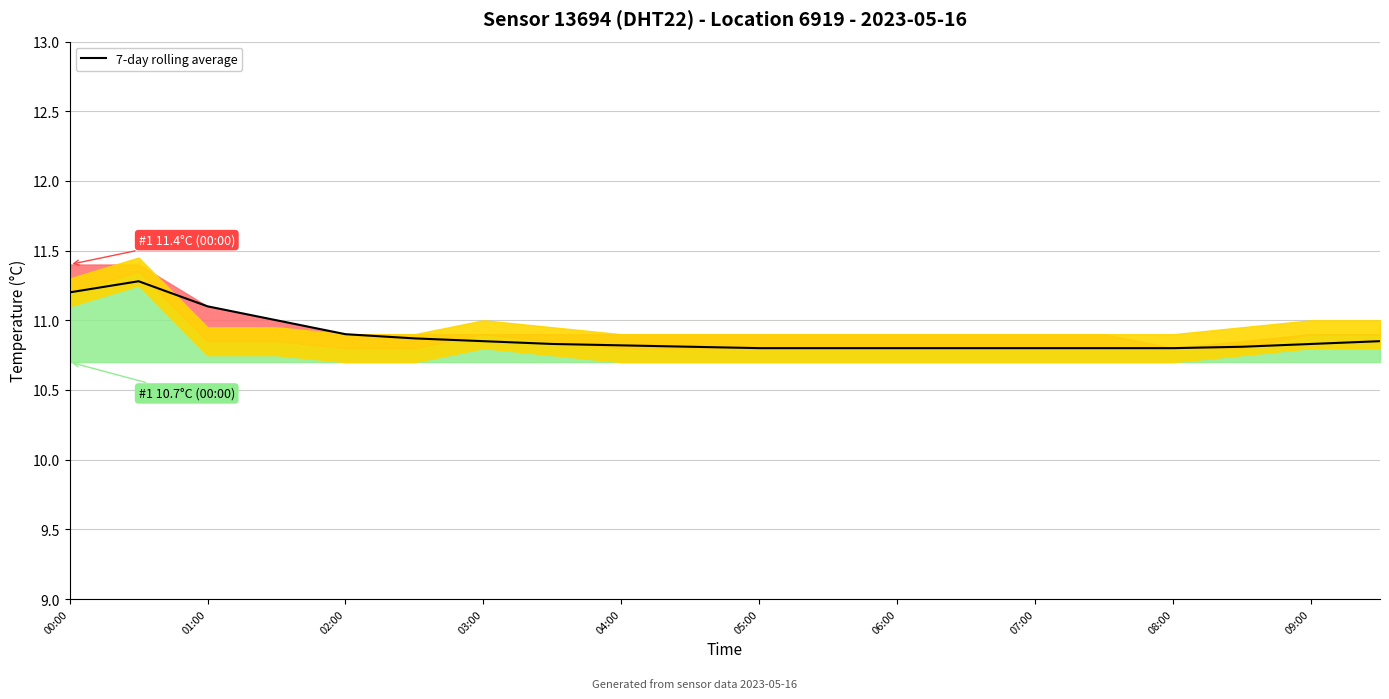

Approximately how many times larger is the value at 03:00 compared to 09:00?

1.0